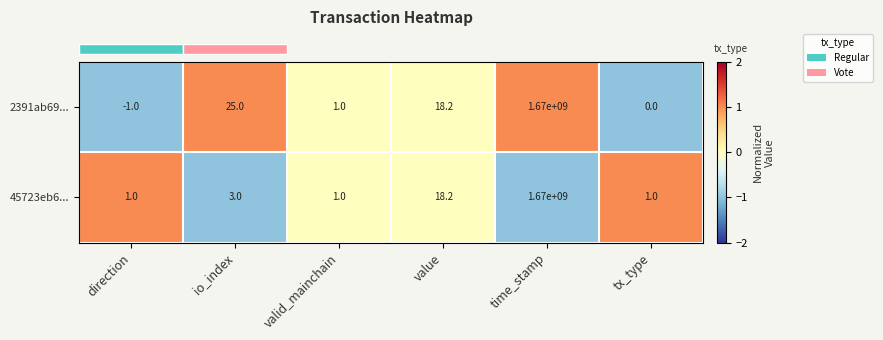

Reading right to left, transcribe all the data shown in this chart.

2391ab69...: tx_type=0.0	time_stamp=1670000000.0	value=18.2	valid_mainchain=1.0	io_index=25.0	direction=-1.0
45723eb6...: tx_type=1.0	time_stamp=1670000000.0	value=18.2	valid_mainchain=1.0	io_index=3.0	direction=1.0